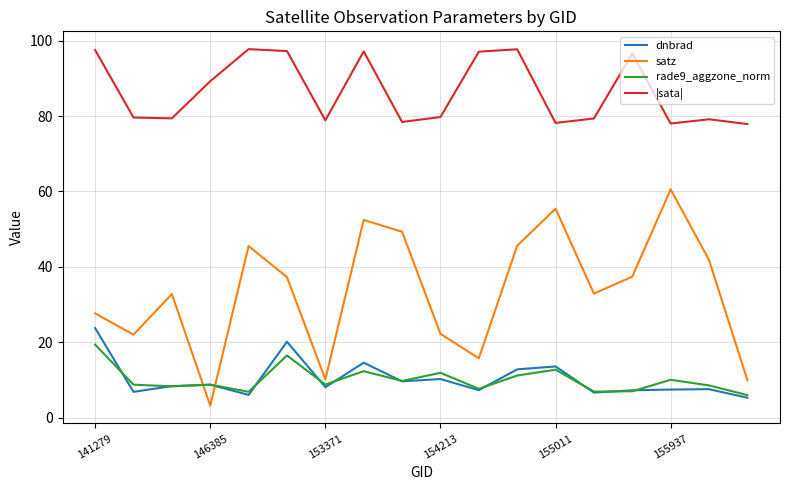

Which series has the largest total across all categories?

|sata|